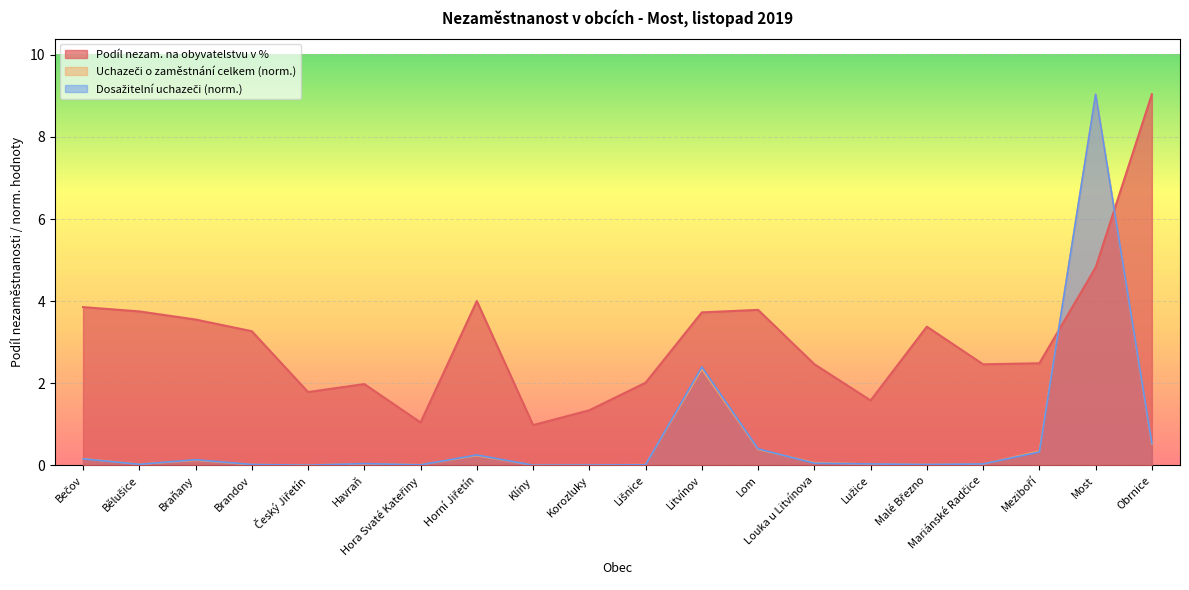

At which category is the sum across all series the highest?

Most